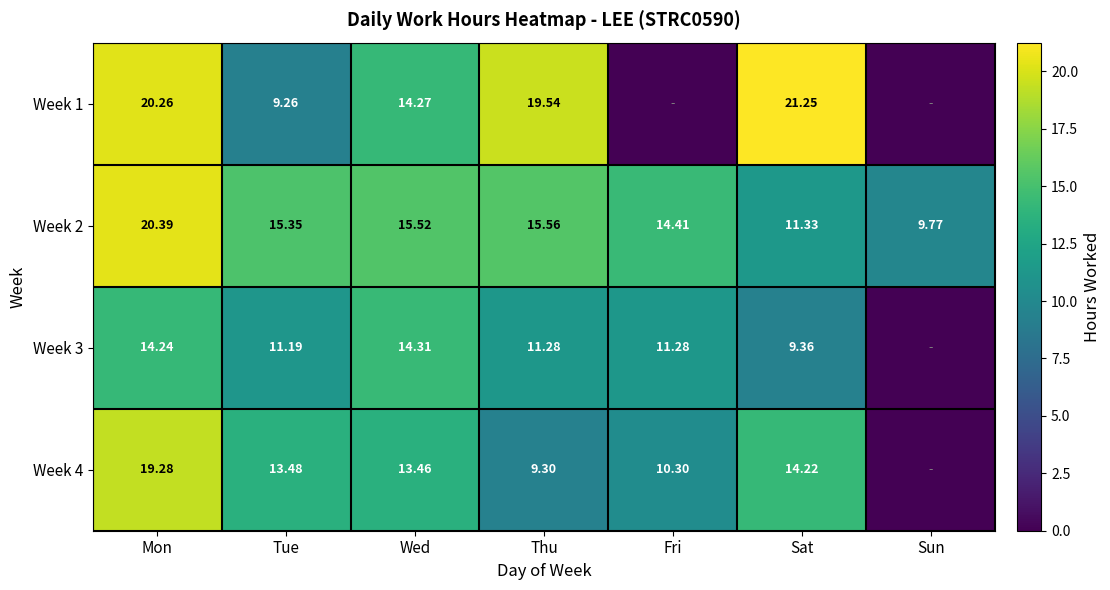

The Week 3 series shows -6.0 at Sun. True or false?

False